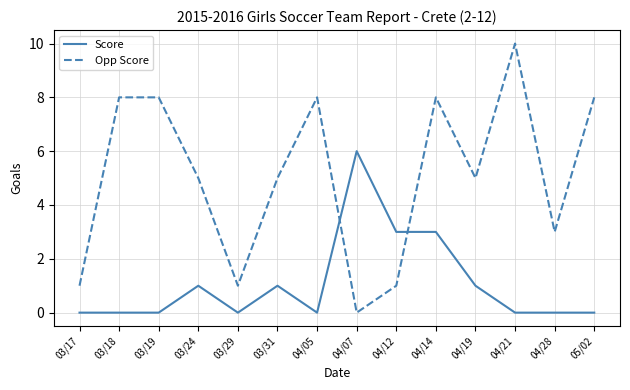

Is the value of Opp Score at 03/24 greater than the value of Score at 04/28?

Yes